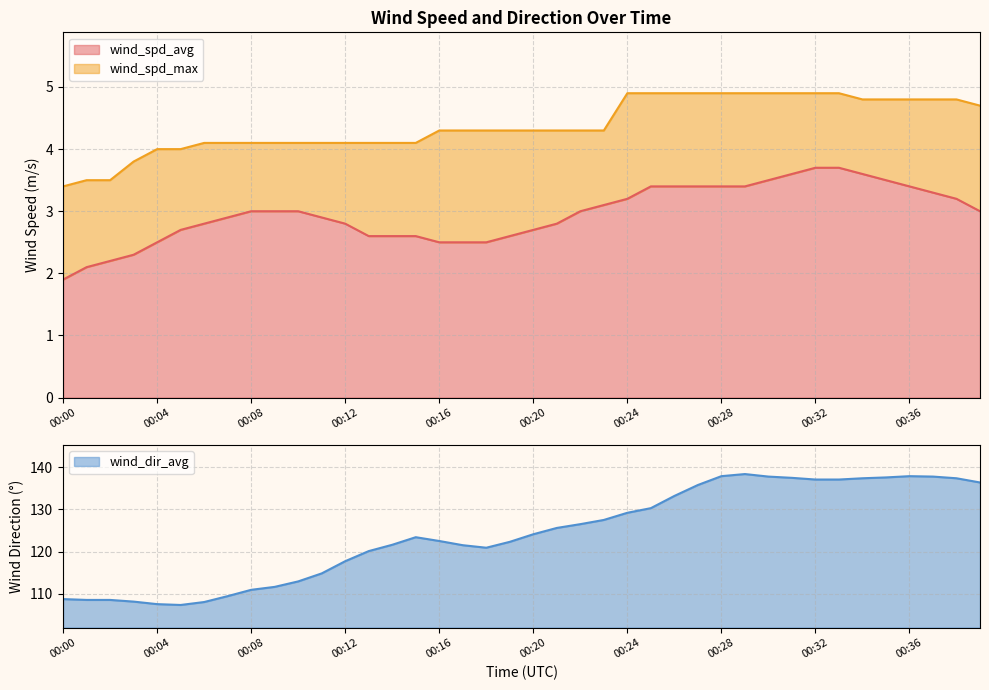

The wind_spd_avg series shows 3.4 at 00:25. True or false?

True